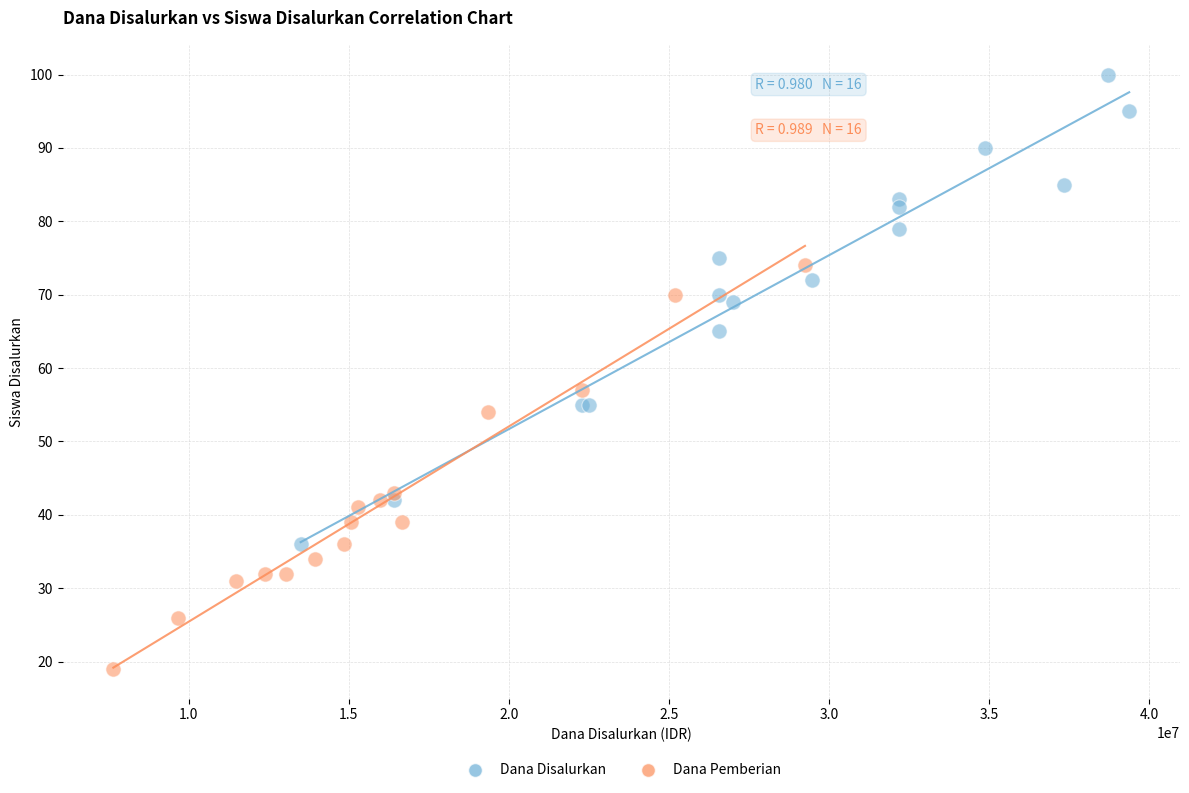

Which series reaches the maximum Y coordinate?

Dana Disalurkan